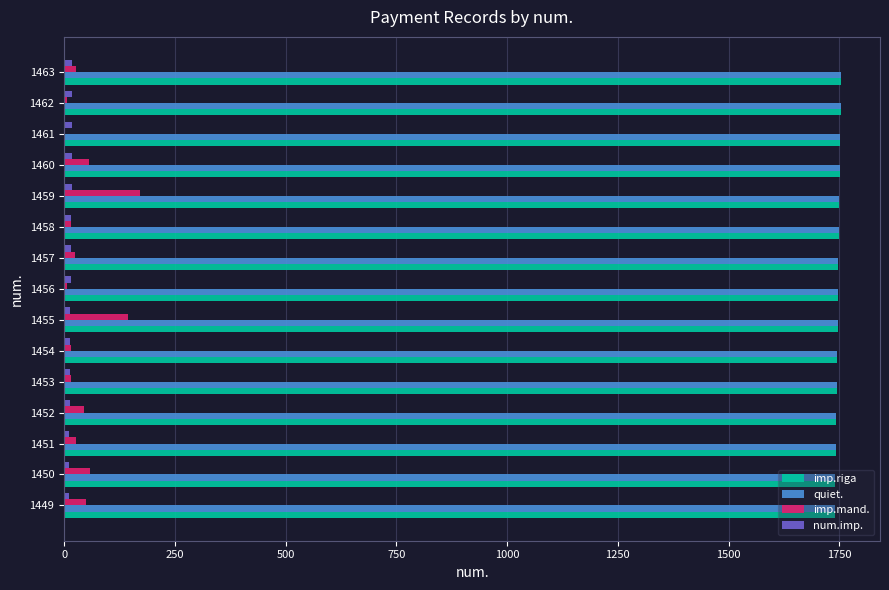

The imp.mand. series shows 58 at 1450. True or false?

True